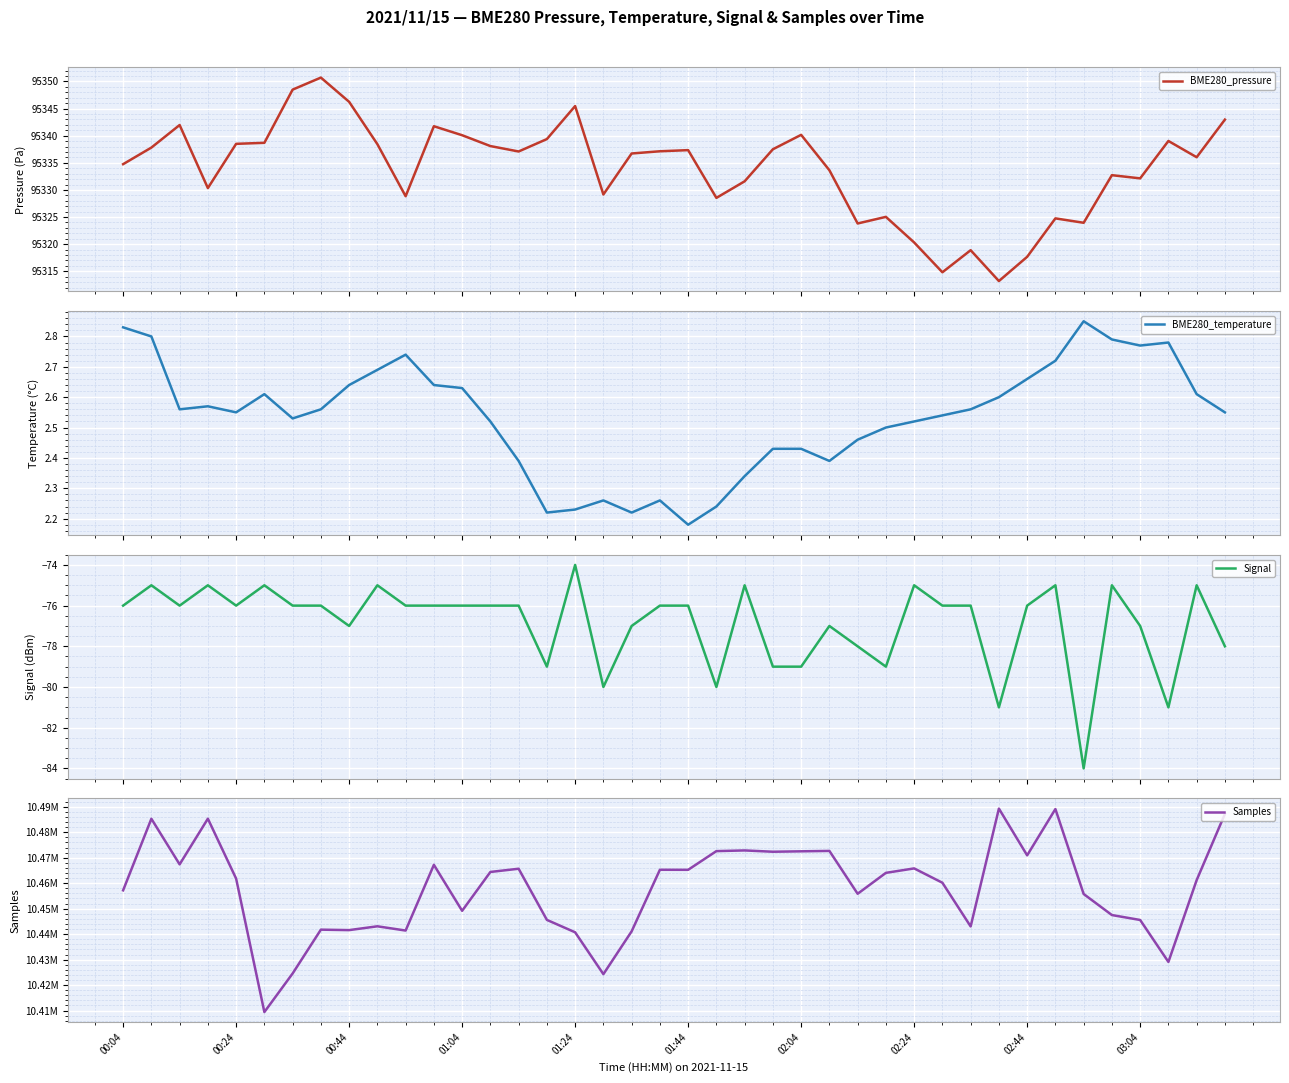

What is the difference between the maximum and minimum values in the BME280_temperature series?

0.7